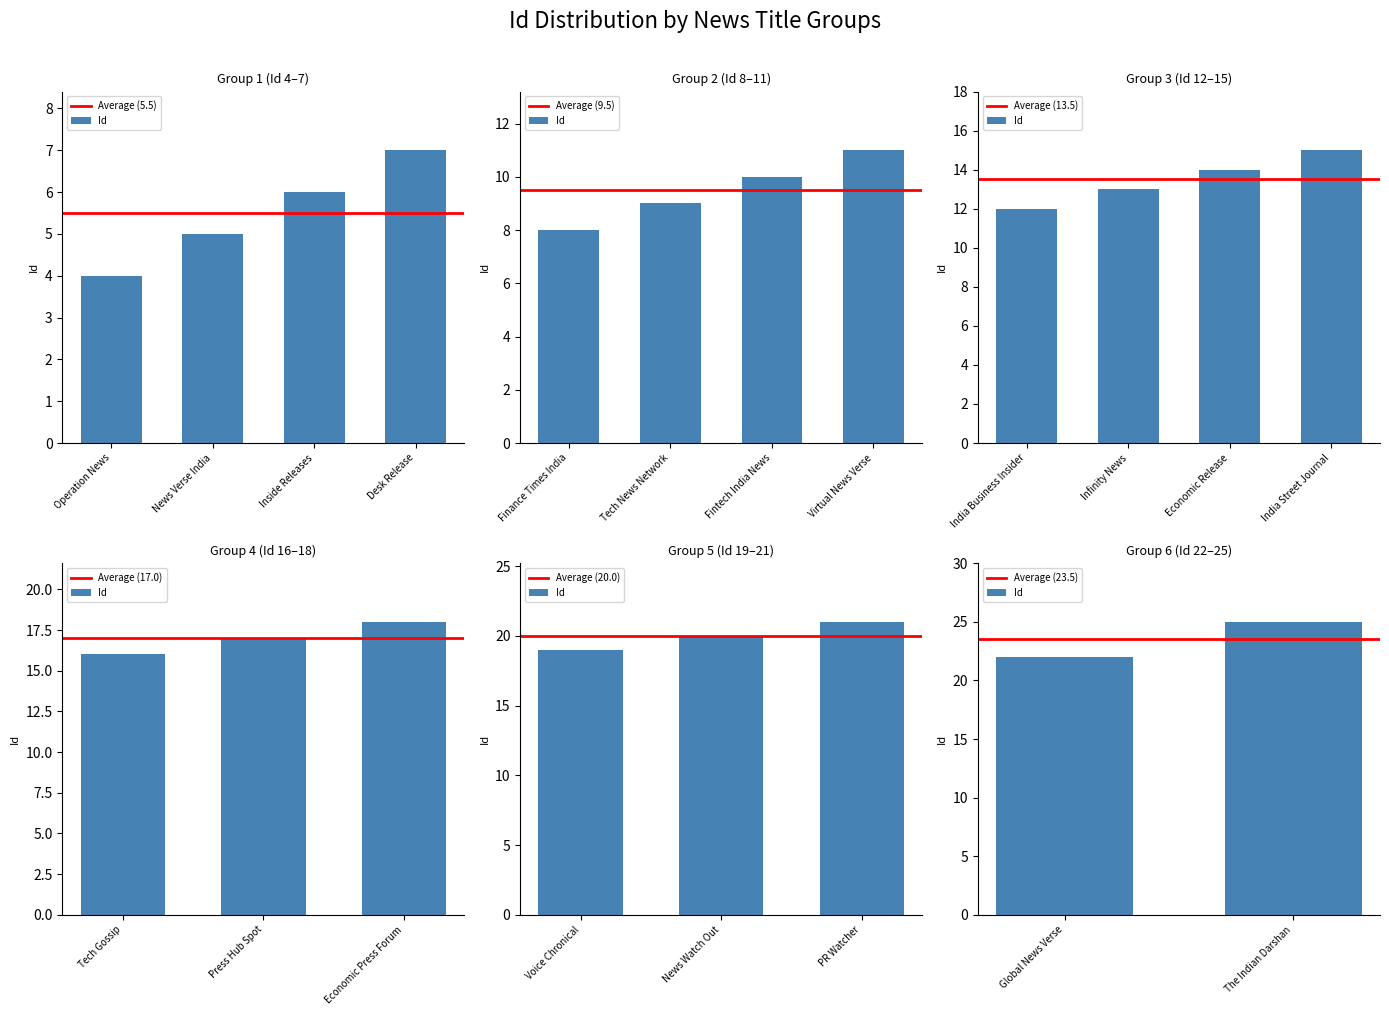

Which category has the highest value across all series?

The Indian Darshan